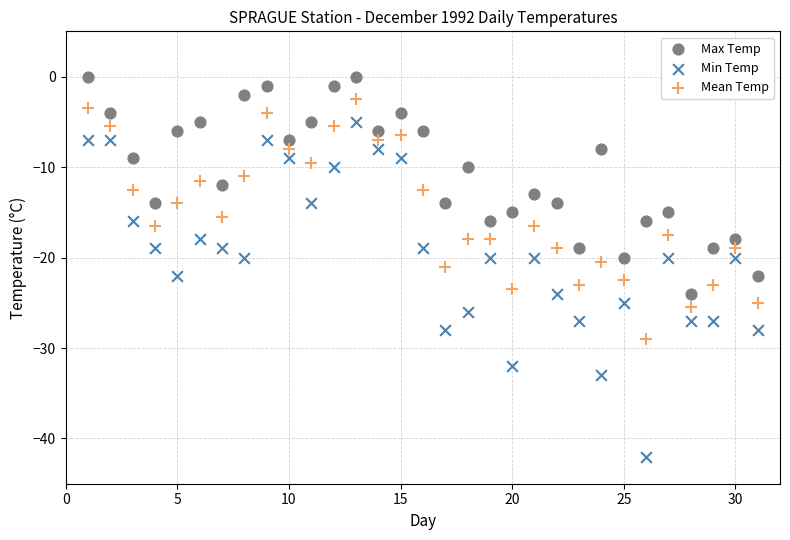

Which series has the largest Y range (max minus min)?

Min Temp